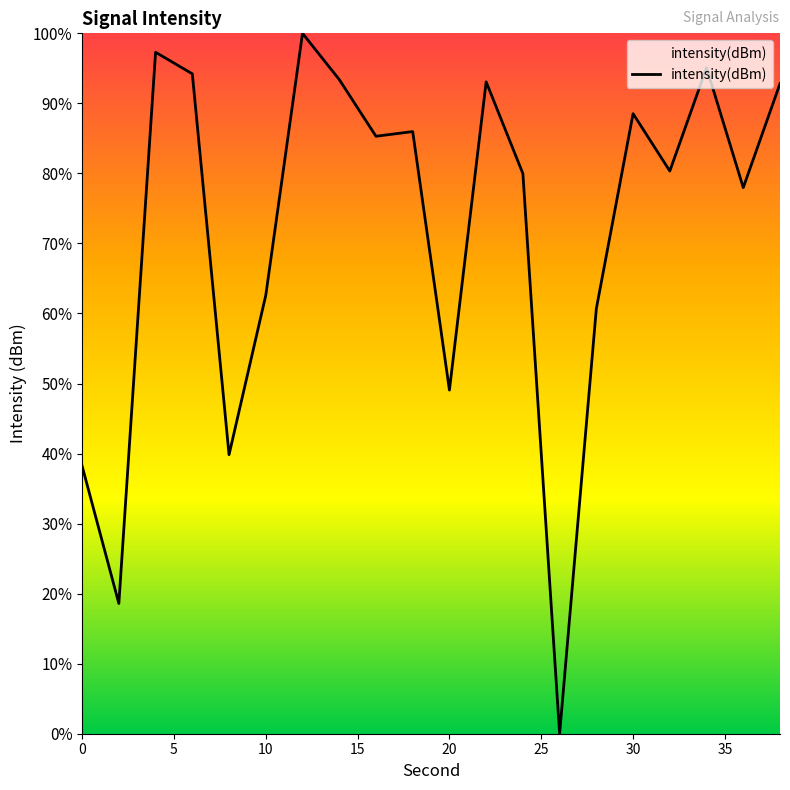

What is the greatest value displayed?

100.0